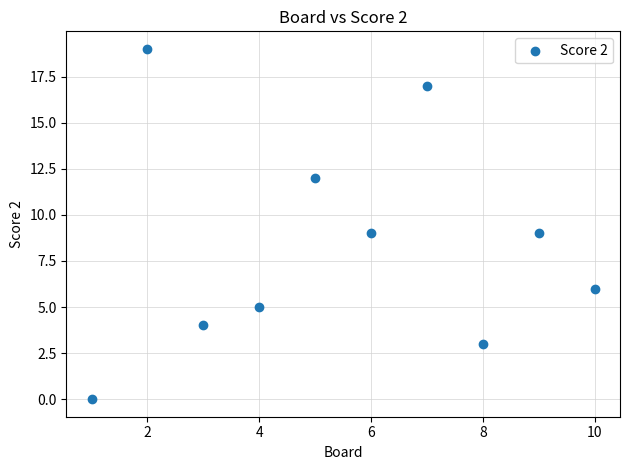

What is the average Y value?

8